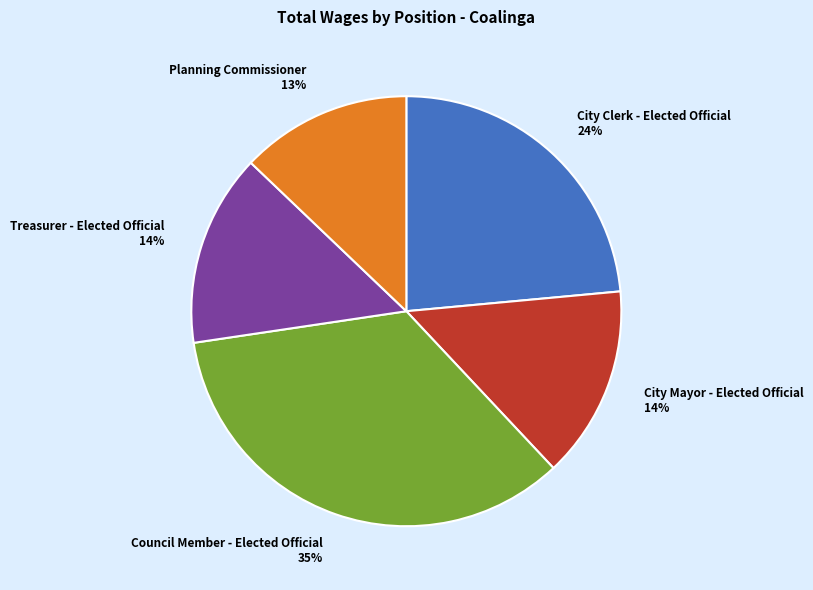

To the nearest percent, what is the difference between the largest and smallest slice percentages?

22%